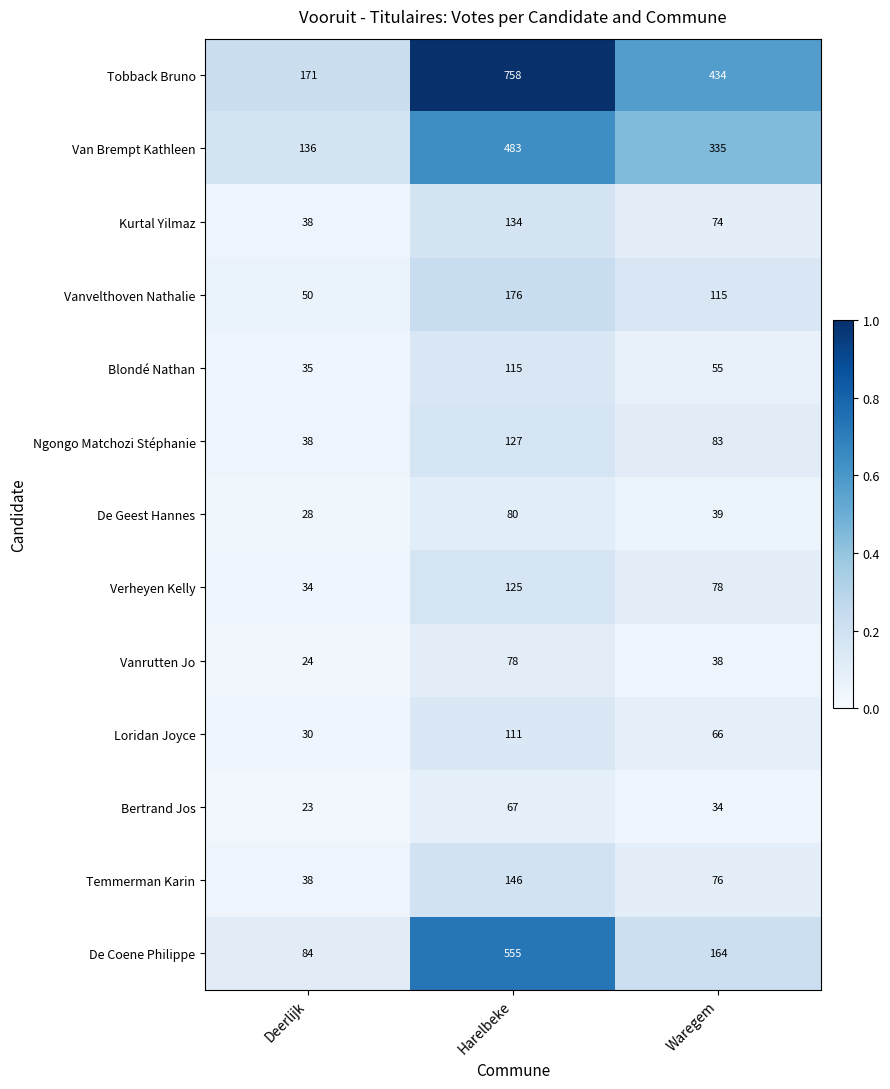

Which series has the widest spread of values?

Tobback Bruno